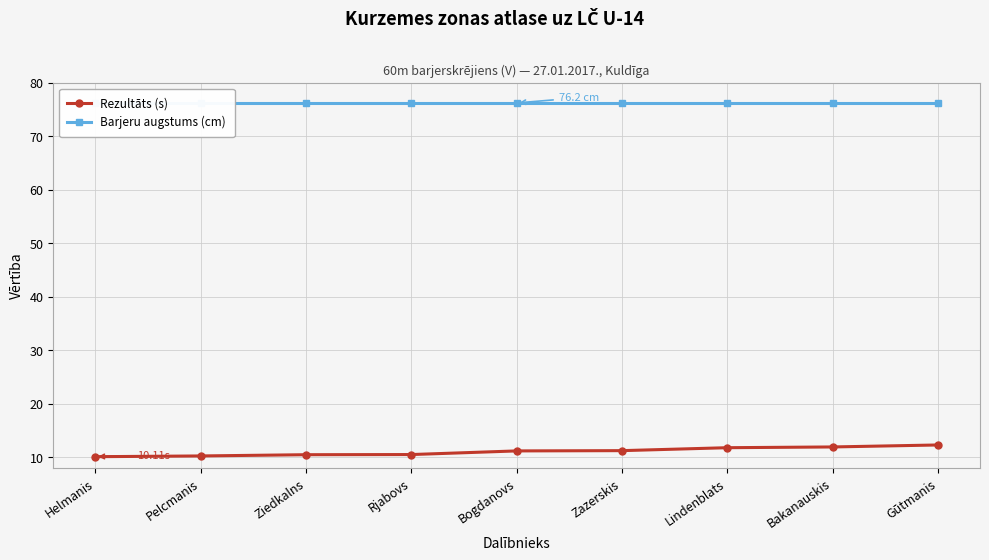

True or false: Rezultāts (s) and Barjeru augstums (cm) intersect in this chart.

False